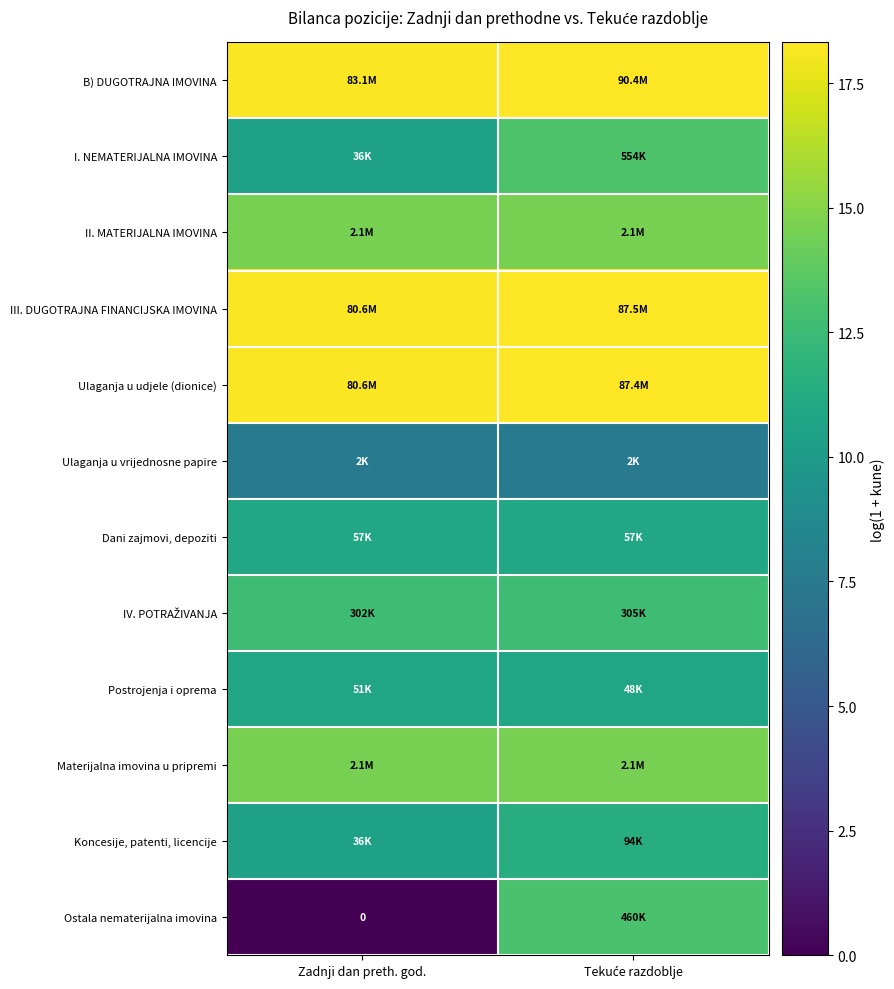

How many positive values does the Ostala nematerijalna imovina series have?

1